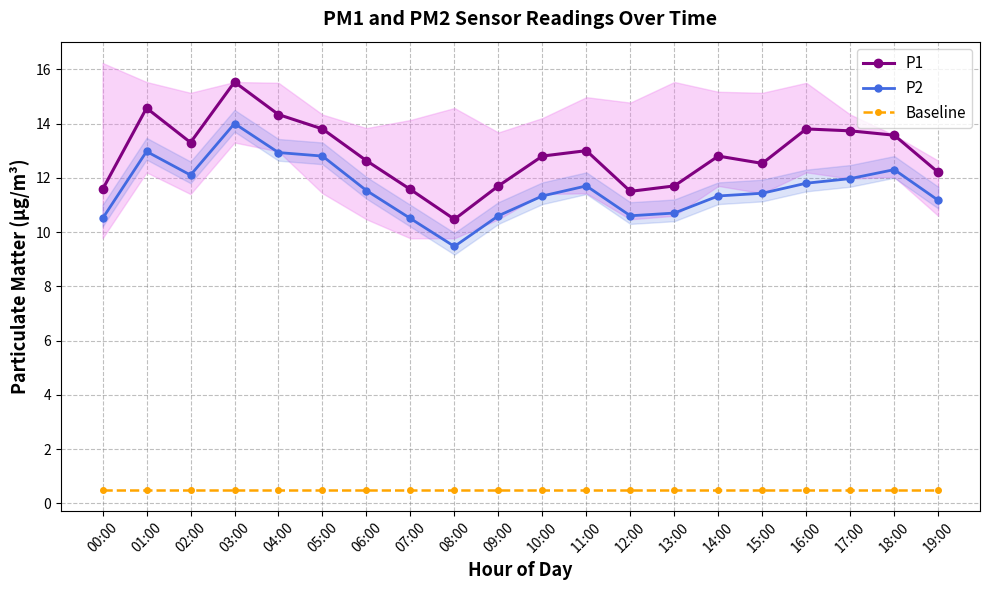

In P1, how many points are higher than both neighbors (excluding endpoints)?

5